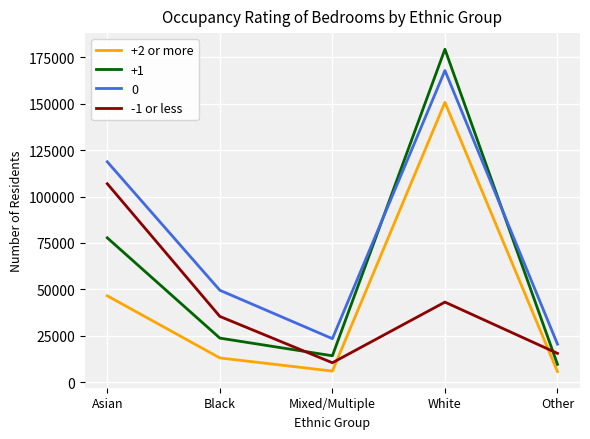

Which series has the largest range (max minus min)?

+1